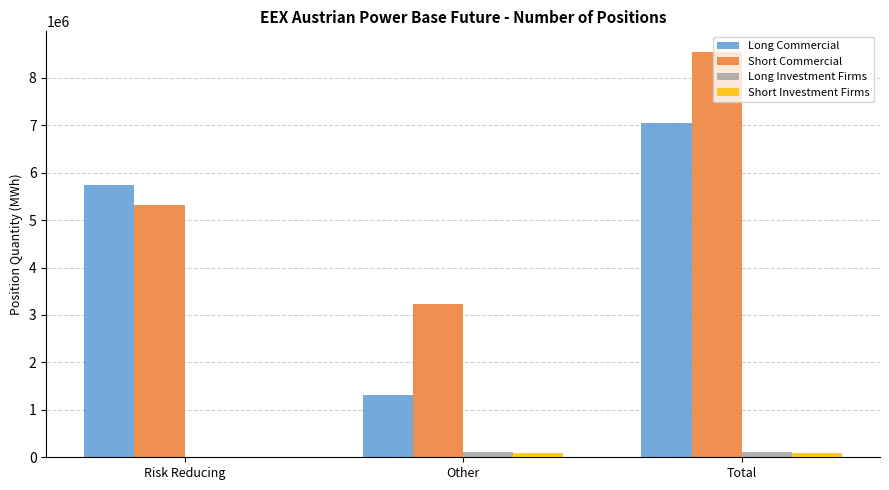

What is the sum of all Short Commercial values?

17100948